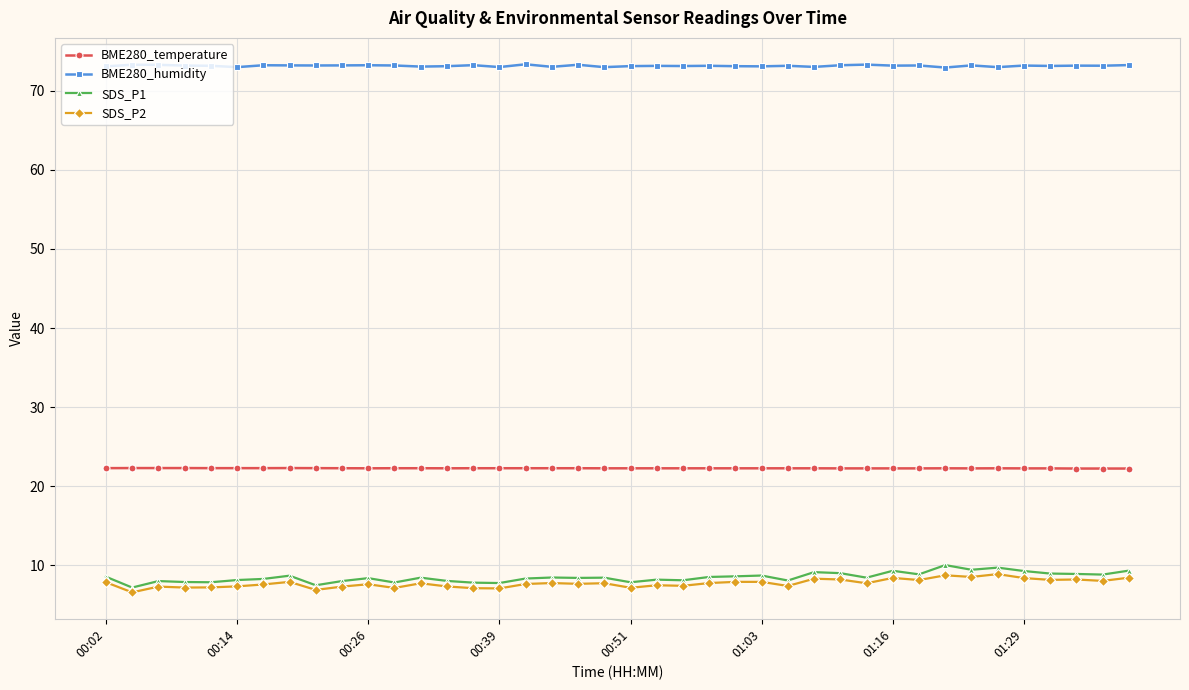

True or false: SDS_P1 and BME280_temperature cross at least once.

False